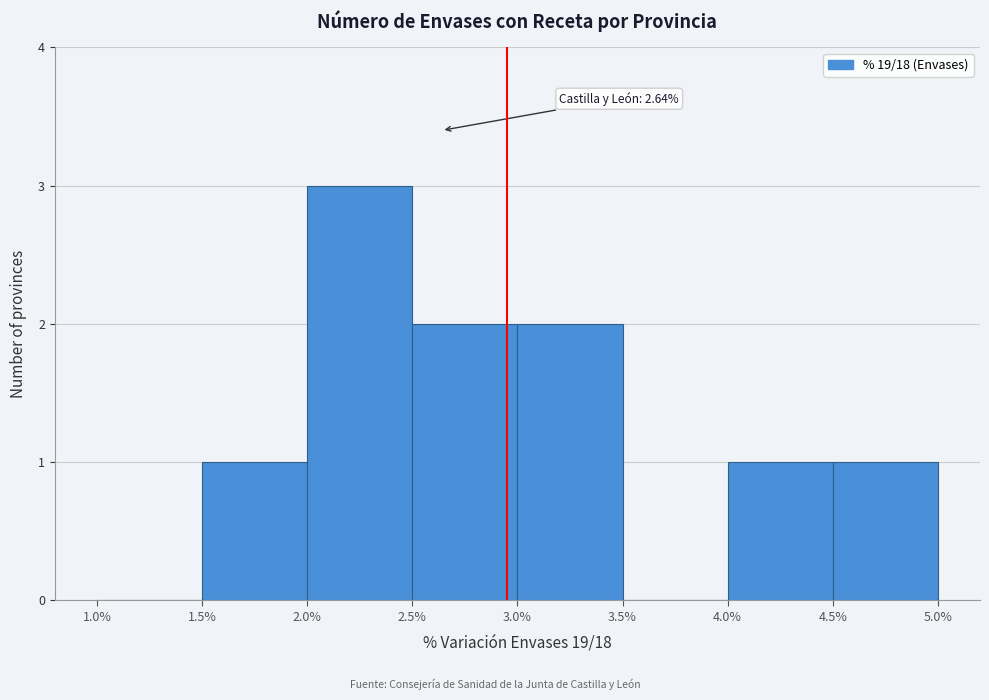

Which range on the x-axis has the tallest bar?

2.0% to 2.5%